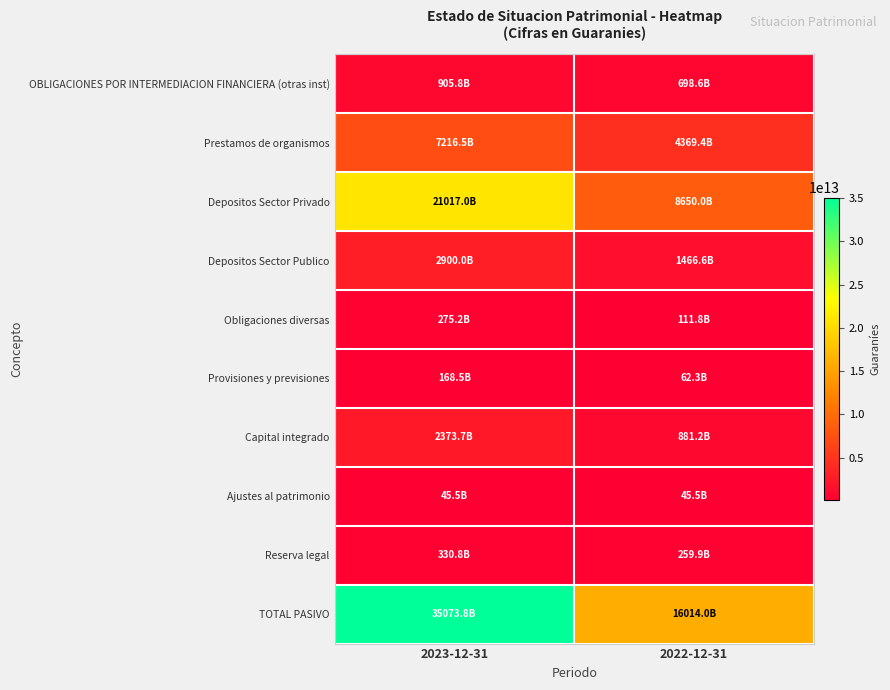

Reading left to right, list all the values displayed in this chart.

OBLIGACIONES POR INTERMEDIACION FINANCIERA (otras inst): 2023-12-31=905826985670	2022-12-31=698628981611
Prestamos de organismos: 2023-12-31=7216455016591	2022-12-31=4369375129662
Depositos Sector Privado: 2023-12-31=21016995719557	2022-12-31=8650026501986
Depositos Sector Publico: 2023-12-31=2899960106163	2022-12-31=1466606771390
Obligaciones diversas: 2023-12-31=275227522573	2022-12-31=111810888627
Provisiones y previsiones: 2023-12-31=168505063560	2022-12-31=62323660972
Capital integrado: 2023-12-31=2373667112000	2022-12-31=881171970000
Ajustes al patrimonio: 2023-12-31=45456869136	2022-12-31=45456869136
Reserva legal: 2023-12-31=330826256444	2022-12-31=259880115020
TOTAL PASIVO: 2023-12-31=35073767607132	2022-12-31=16014043315379